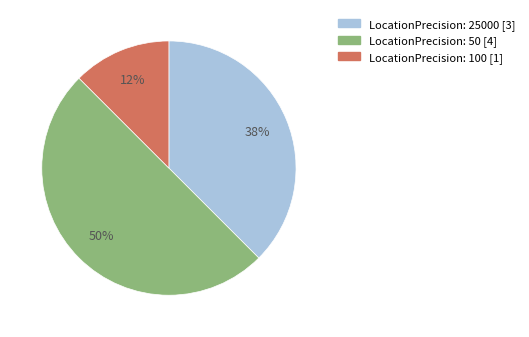

To the nearest percent, what is the combined percentage of LocationPrecision: 100 [1] and LocationPrecision: 25000 [3]?

50%